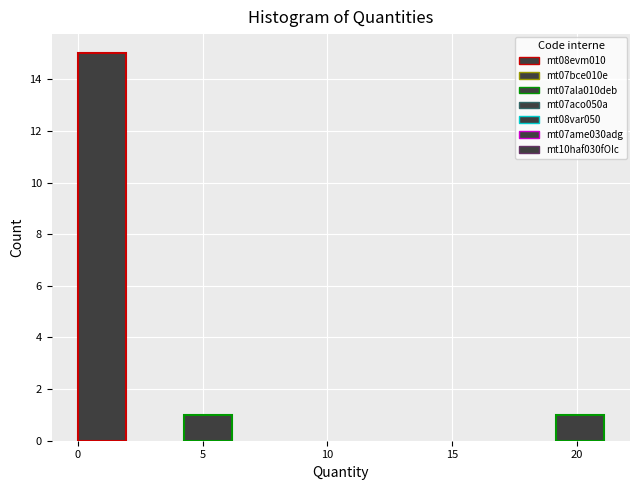

Reading left to right, list every bar in this chart as the range it spans on the x-axis followed by its height. Neither the bar edges nor the heights are printed on the chart, so give them approximately, as read against the axes.

0.0 to 2.0: 15
2.0 to 4.5: 0
4.5 to 6.5: 1
6.5 to 8.5: 0
8.5 to 10.5: 0
10.5 to 13.0: 0
13.0 to 15.0: 0
15.0 to 17.0: 0
17.0 to 19.0: 0
19.0 to 21.5: 1